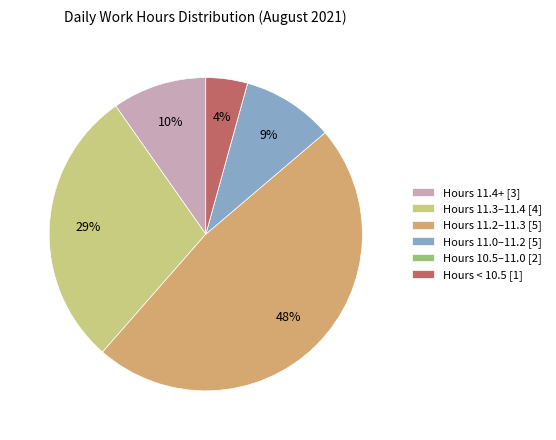

To the nearest percent, what is the difference between the largest and smallest slice percentages?

48%